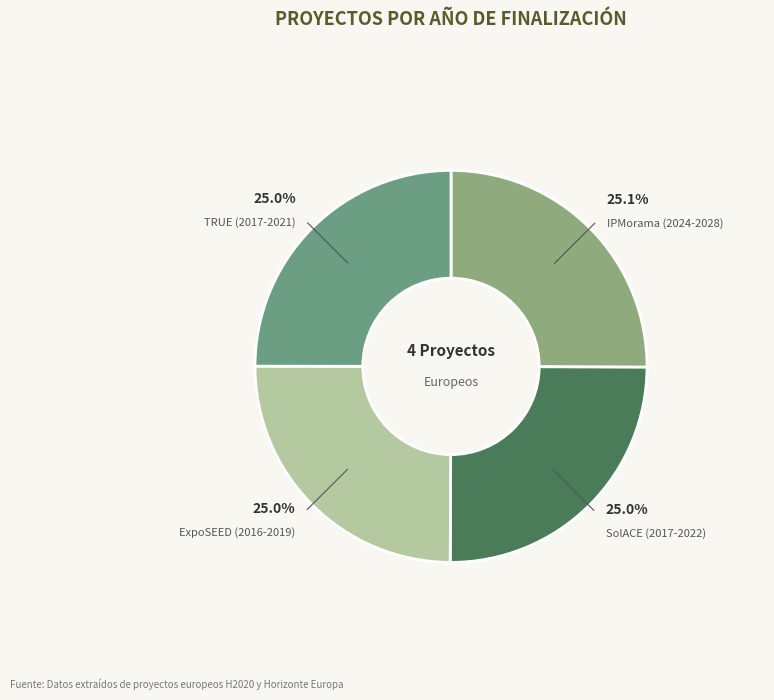

How many slices are in this pie chart?

4